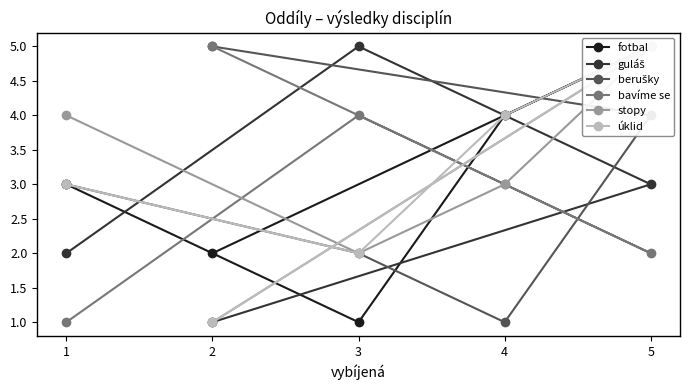

Read the guláš value at 4.

4